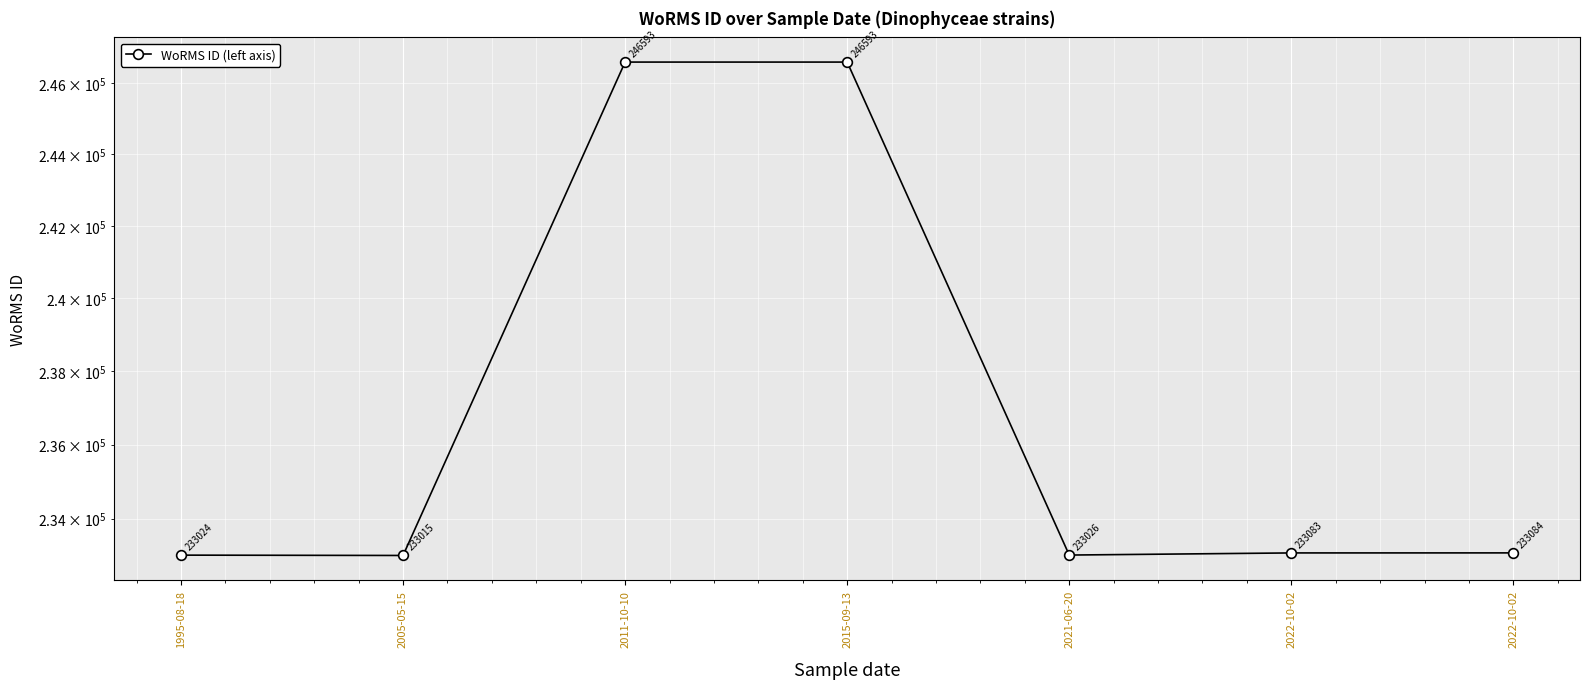

What is the ratio of the value at 2021-06-20 to the value at 2022-10-02?

1.0